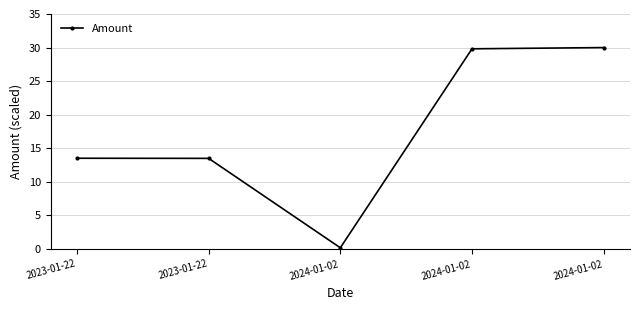

At which label does the data first exceed 13?

2023-01-22